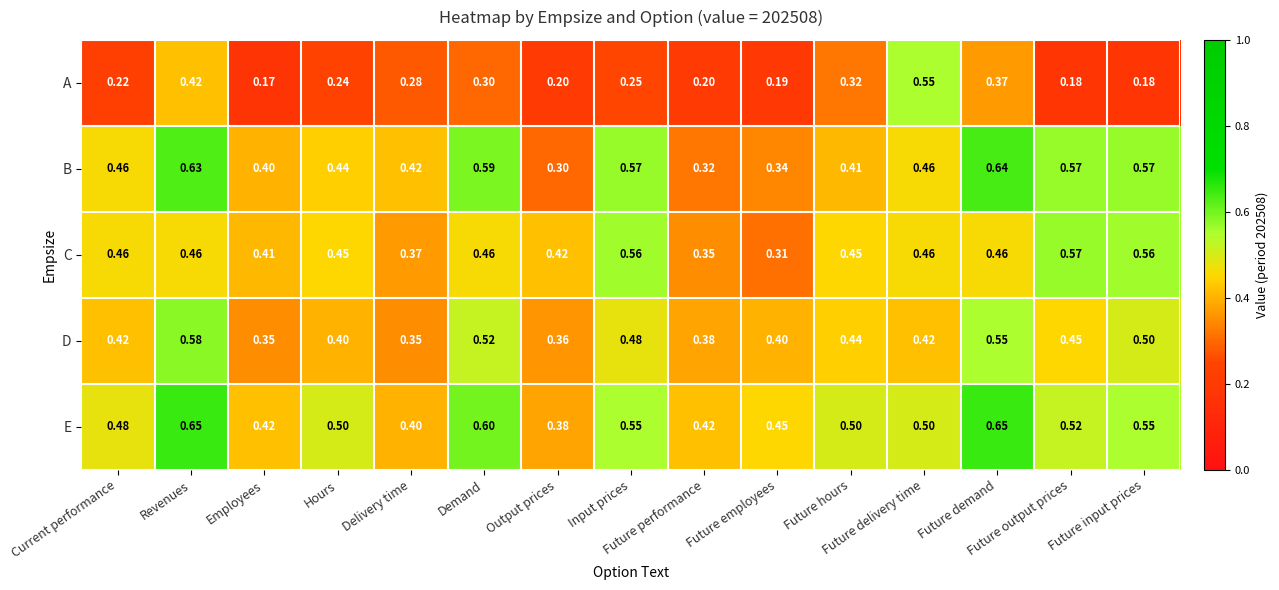

Which series has the largest total across all categories?

E